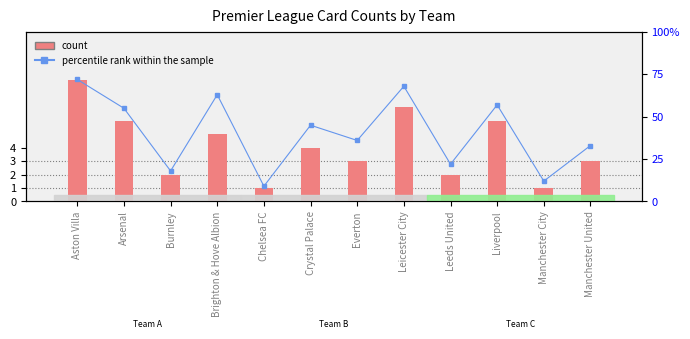

What is the label of the 6th bar from the right?

Everton